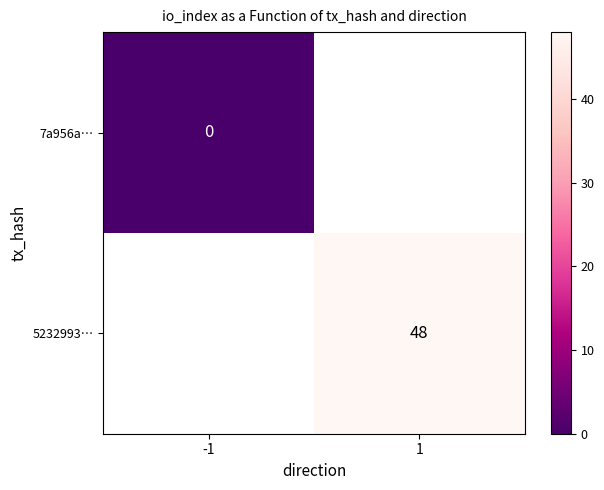

True or false: 5232993… has a value of 11 at 1.

False